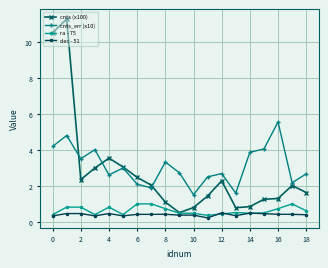

What is the value of the ra - 75 point at the 7th from the left?

1.0